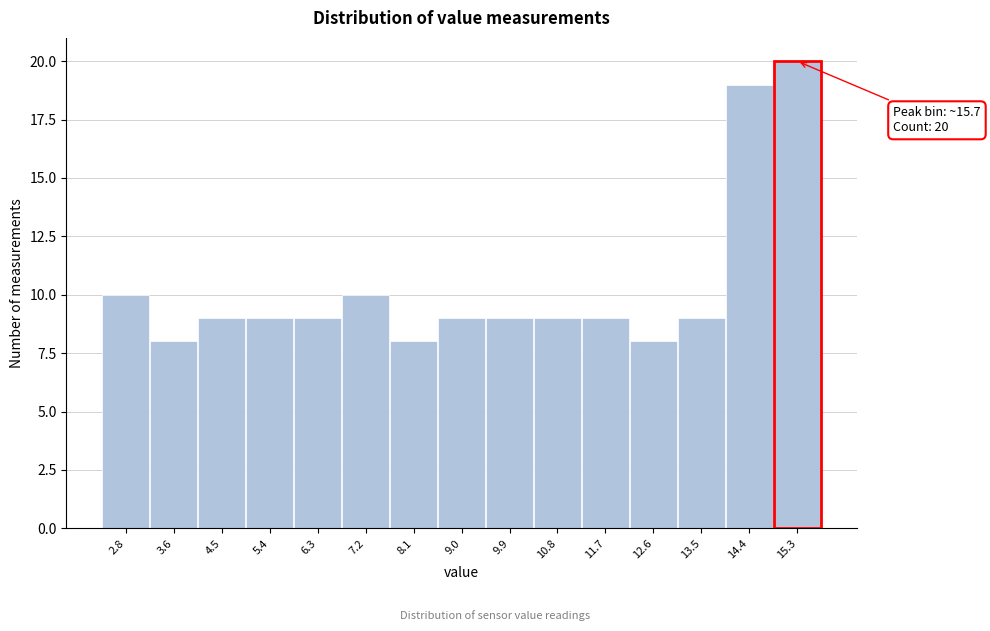

Reading left to right, extract all data points from this chart.

10	8	9	9	9	10	8	9	9	9	9	8	9	19	20